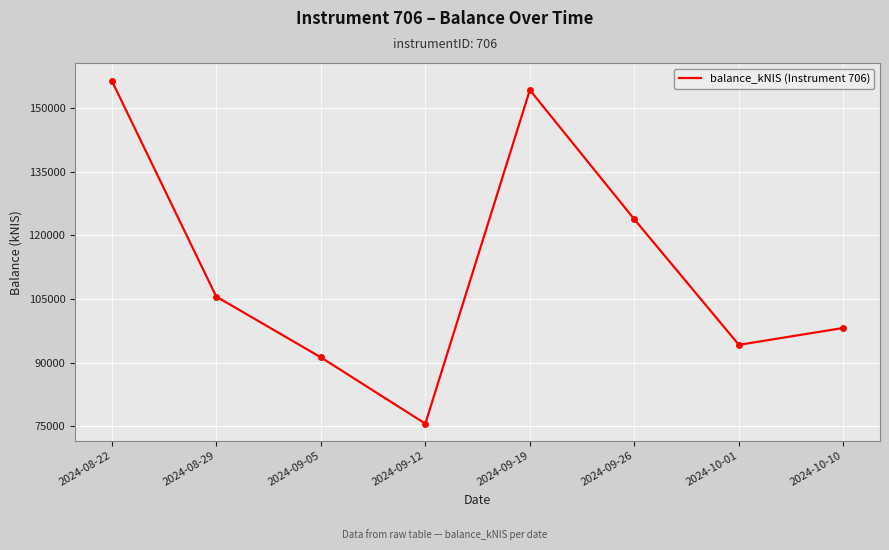

Reading left to right, what are all the values shown in this chart?

156443.5	105565.8	91253.4	75618.4	154234.0	123763.4	94191.0	98170.5